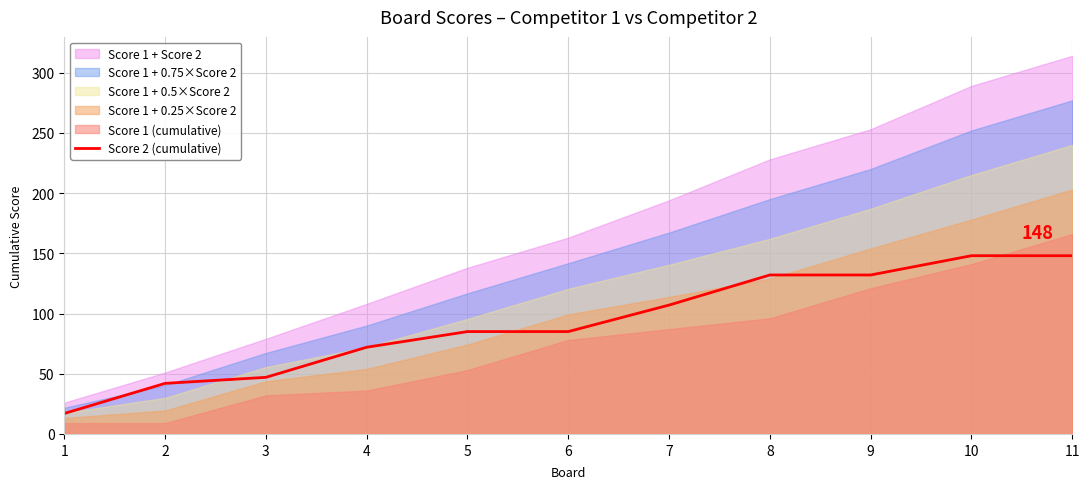

The value of Score 2 (cumulative) at 8 is 186. True or false?

False